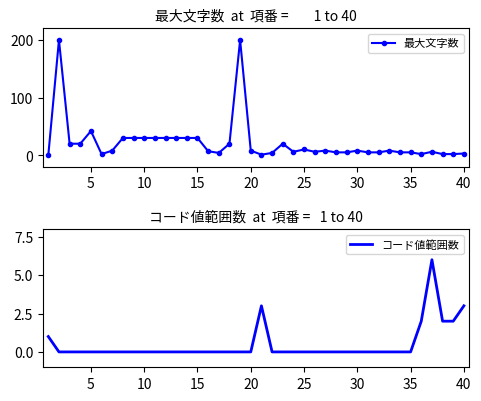

How many data points does each series have?

40